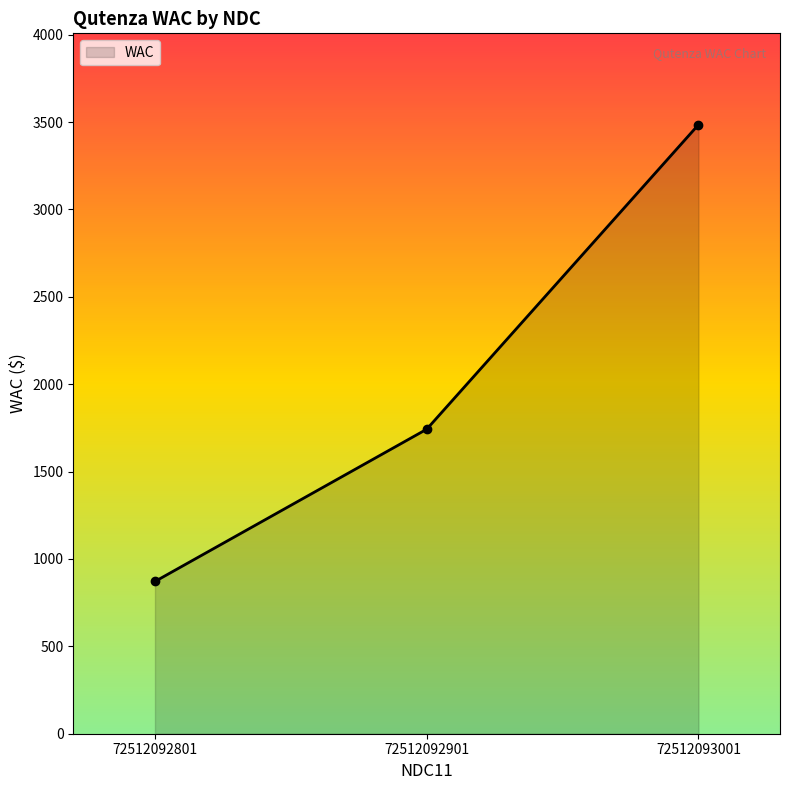

Is it true that the value at 72512092801 is 871.3?

True